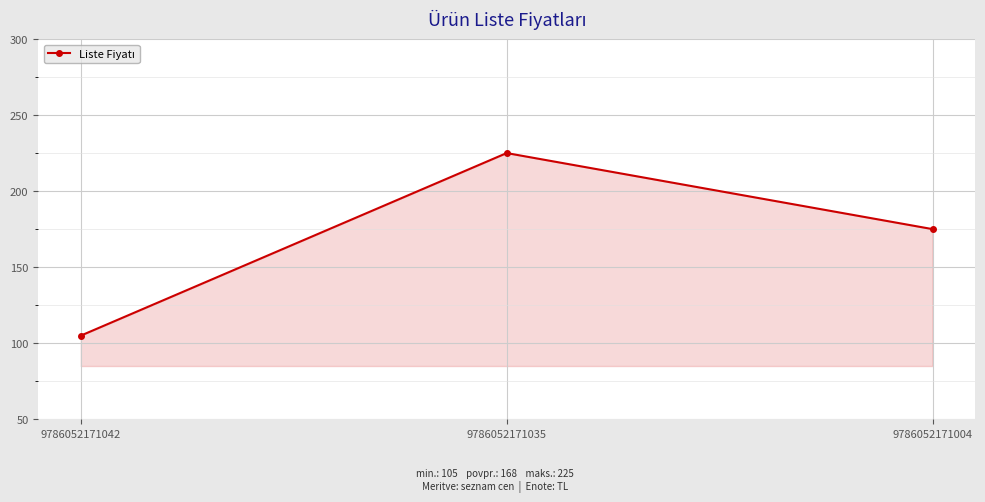

Which label corresponds to the largest value in the chart?

9786052171035